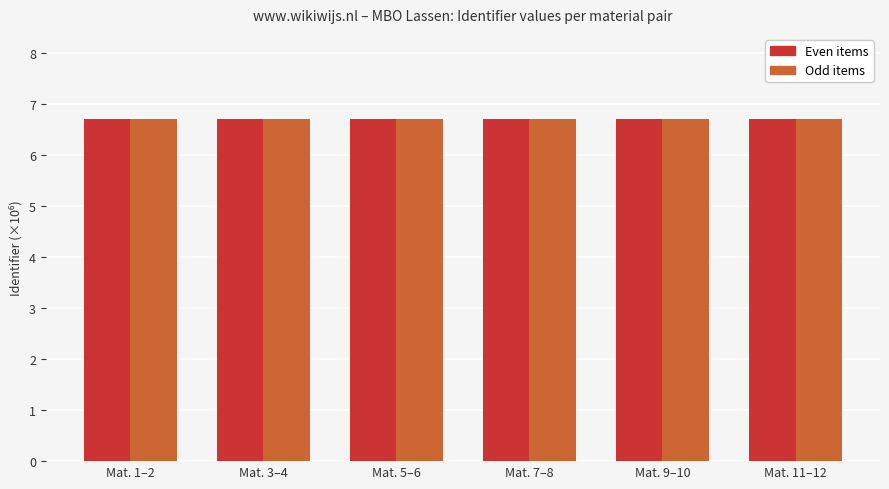

At how many categories does at least one series exceed 6?

6